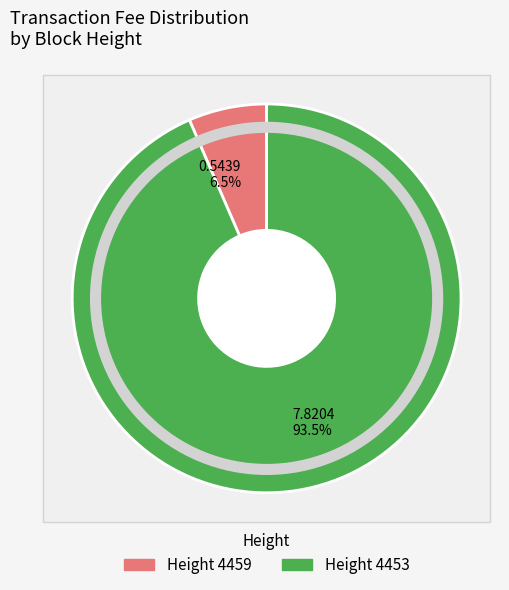

To the nearest percent, what is the combined percentage of 4453 and 4459?

100%